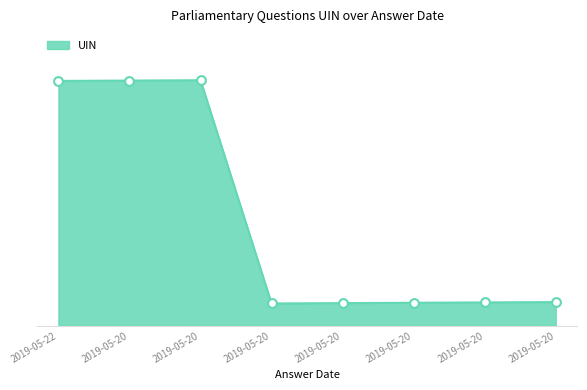

Which has a higher value, 2019-05-20 or 2019-05-20?

2019-05-20